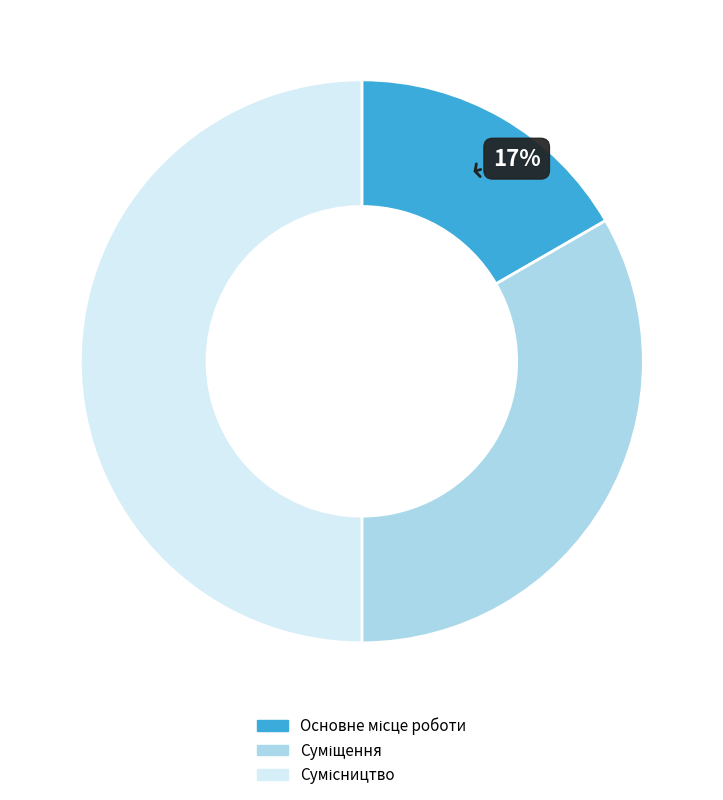

To the nearest percent, what is the average slice percentage?

33%